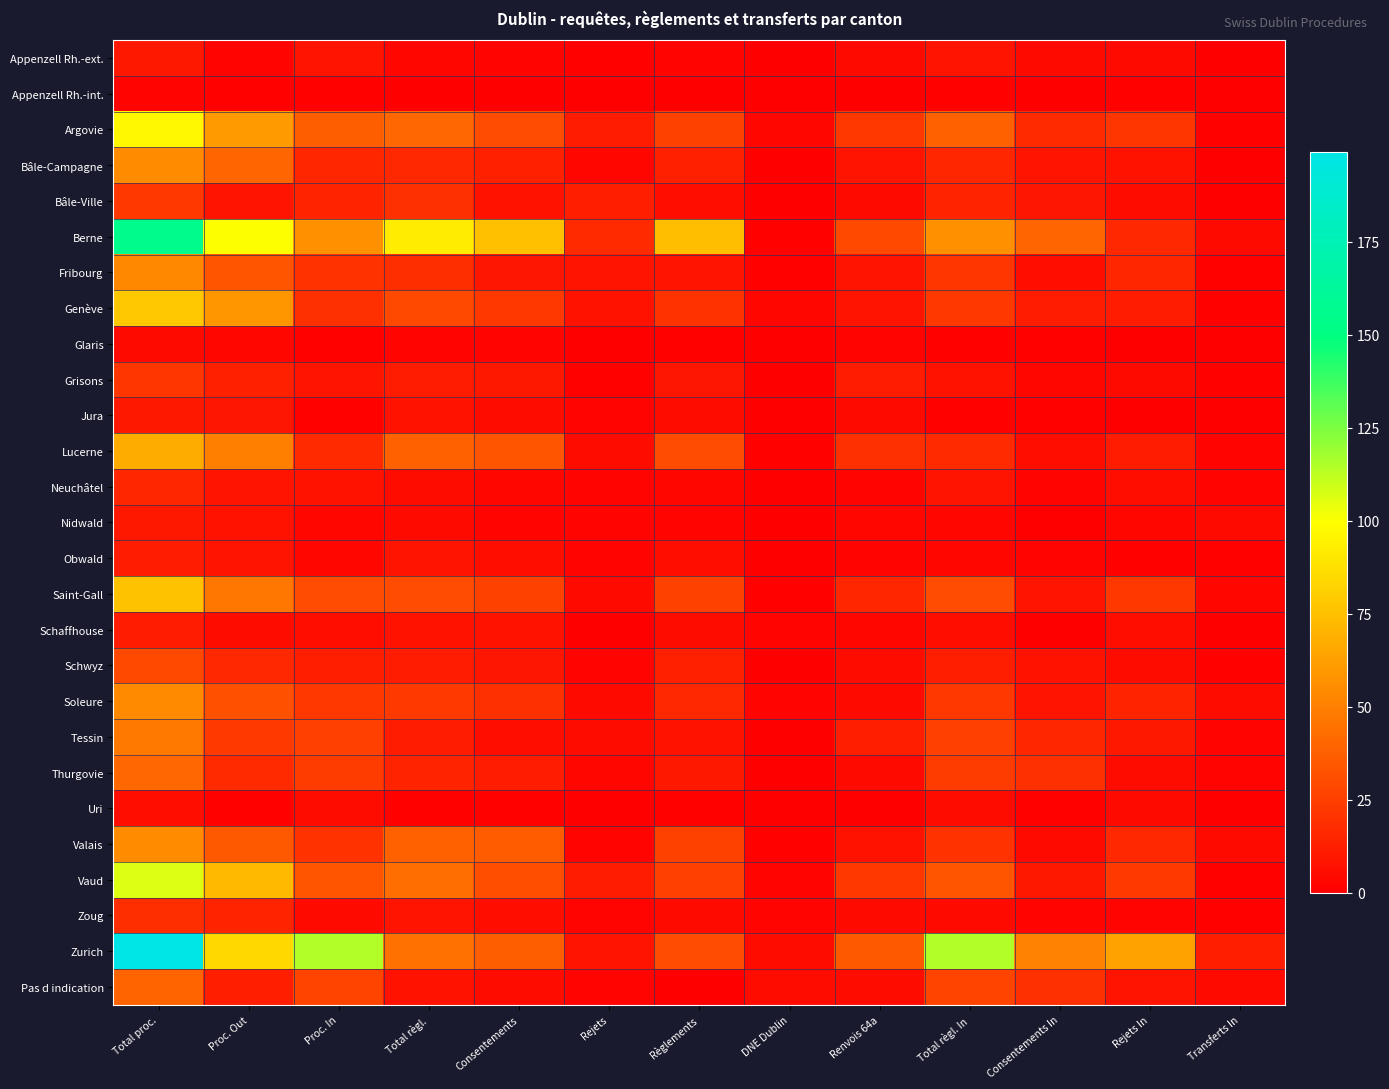

Which series has the largest total across all categories?

Zurich